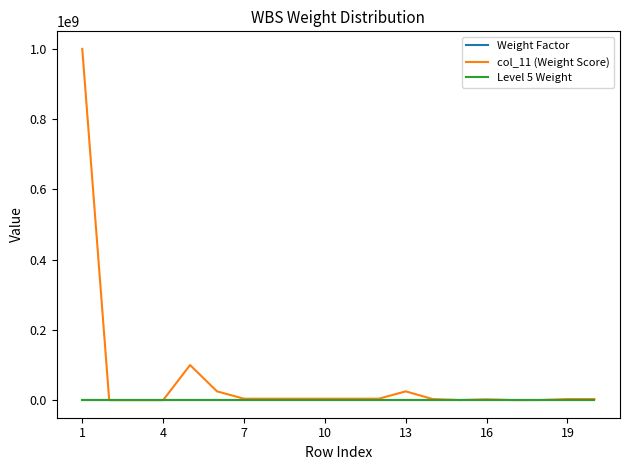

Which series has the largest range (max minus min)?

col_11 (Weight Score)